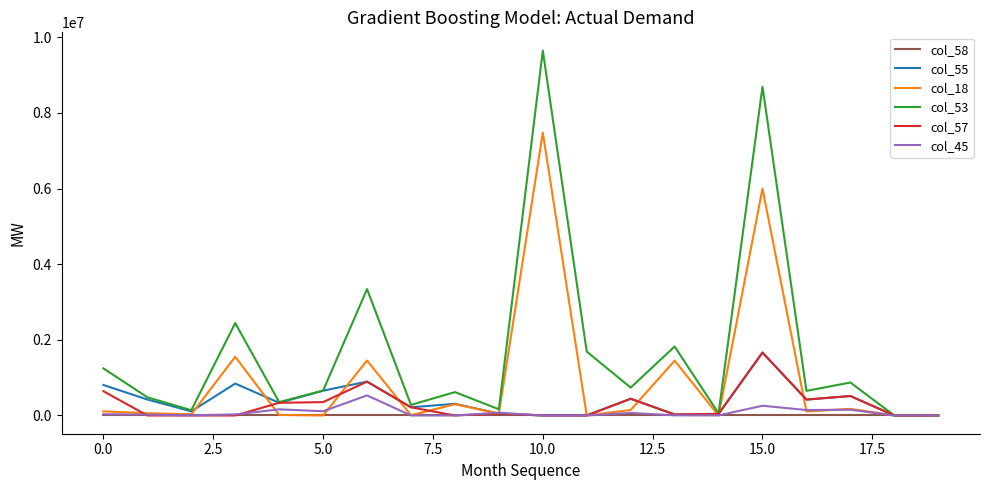

Which series has the largest total across all categories?

col_53